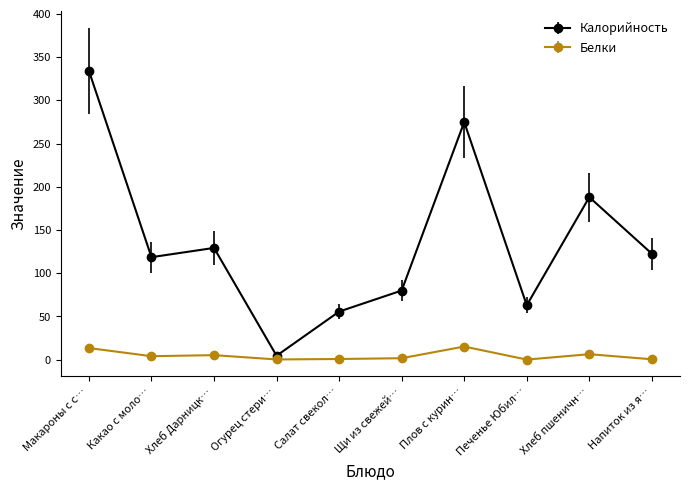

True or false: Калорийность has a value of 33.2 at Какао с моло….

False